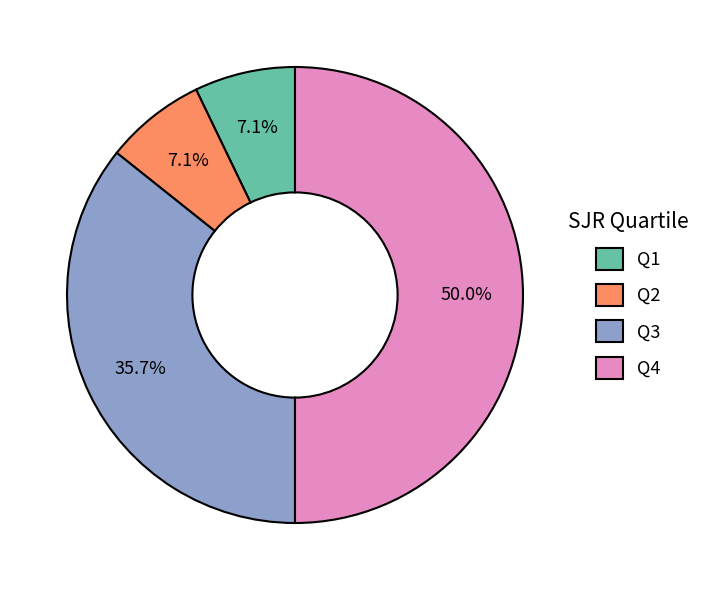

The Q2 slice represents 12% of the pie. True or false?

False